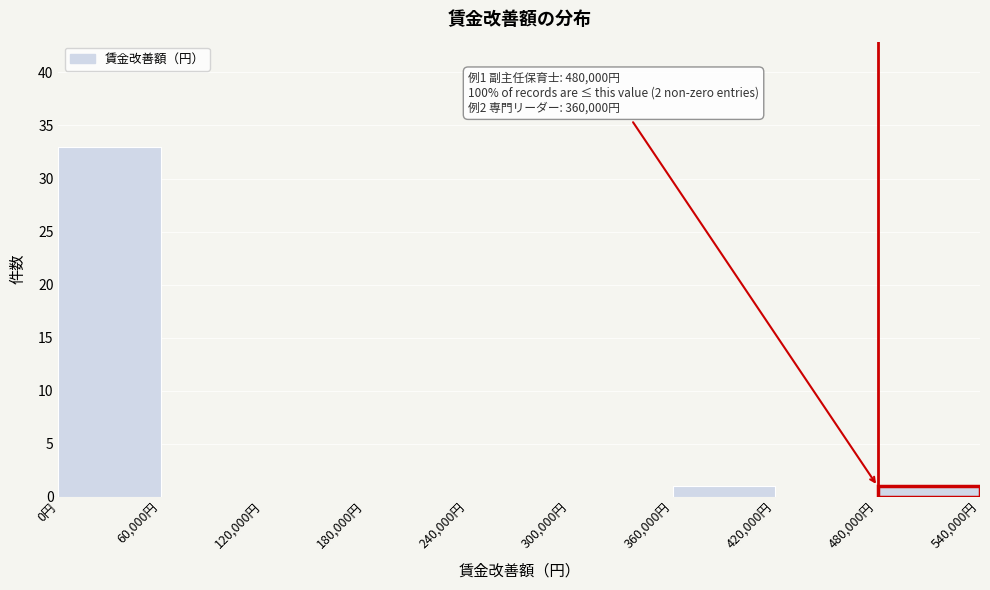

Which range on the x-axis has the tallest bar?

0 to 60000